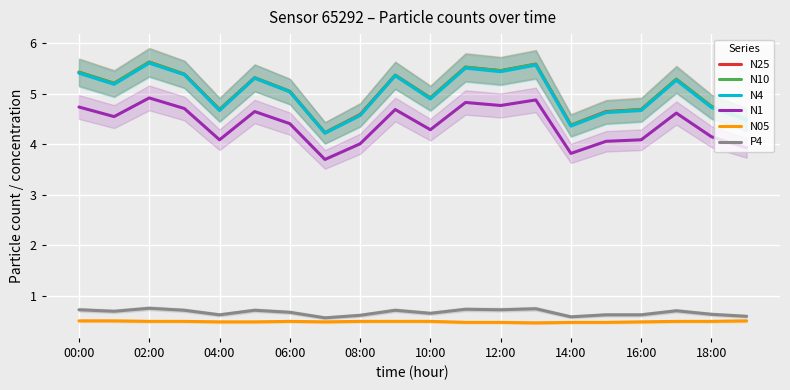

What is the minimum value for P4?

0.6